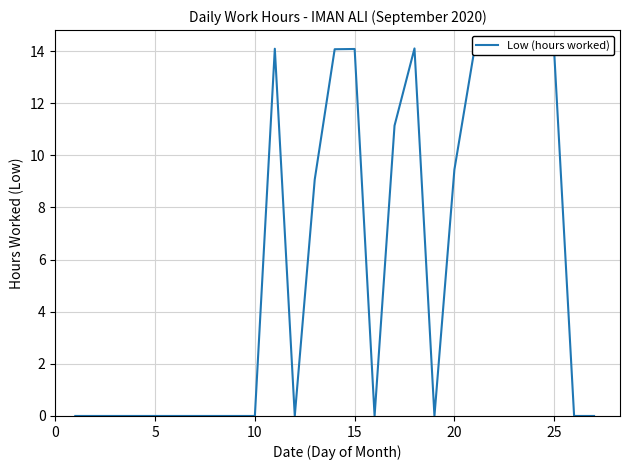

What is the greatest value displayed?

14.1